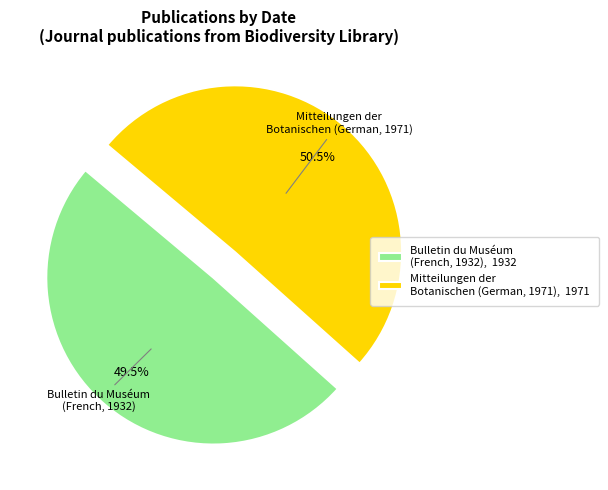

What percentage is NOT represented by Mitteilungen der Botanischen (German, 1971), 1971?

49.5%